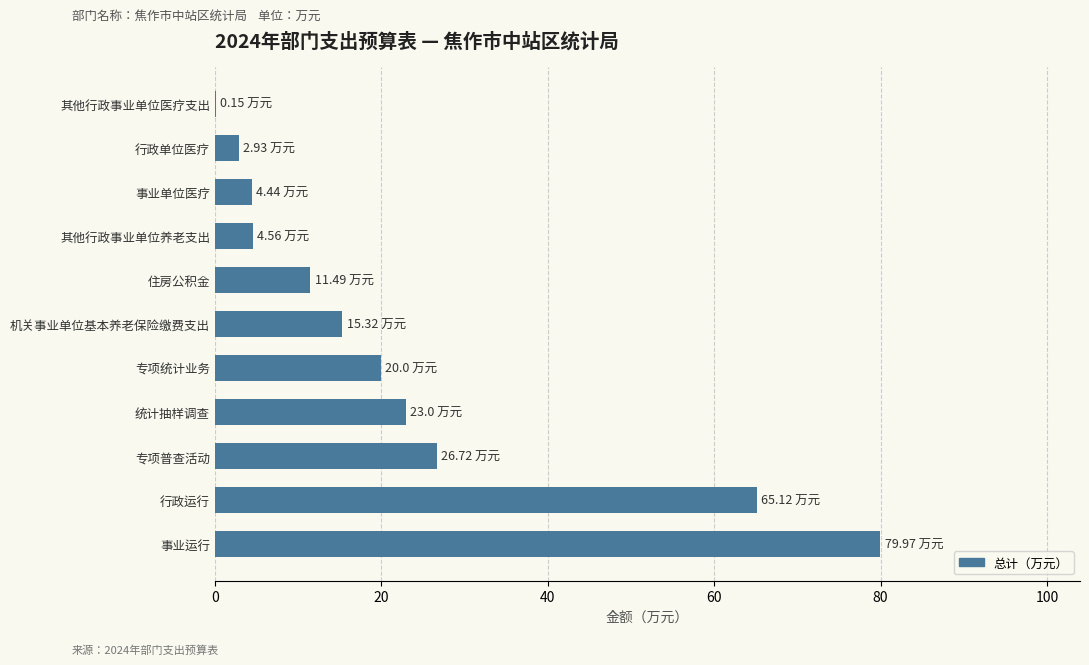

How many categories are shown in the chart?

11